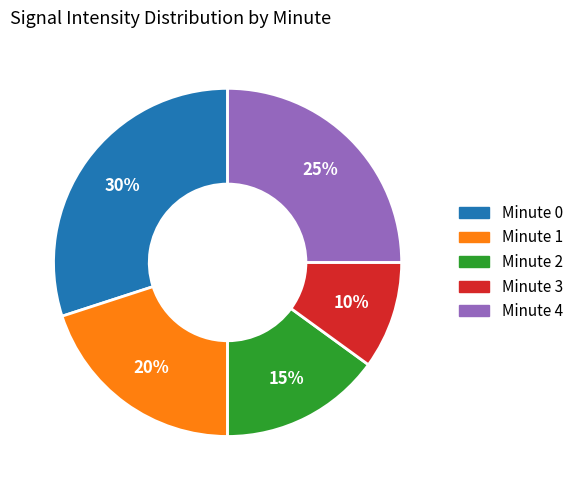

Combined, do Minute 0 and Minute 4 account for over 50%?

Yes